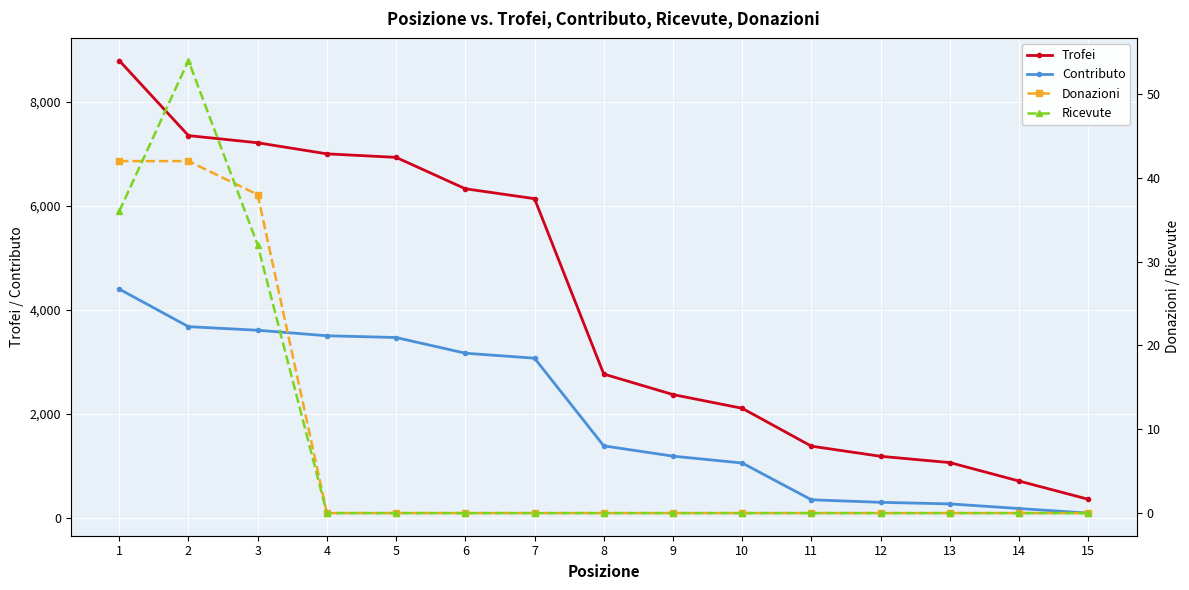

List the labels in order of Ricevute value, largest first.

2, 1, 3, 4, 5, 6, 7, 8, 9, 10, 11, 12, 13, 14, 15